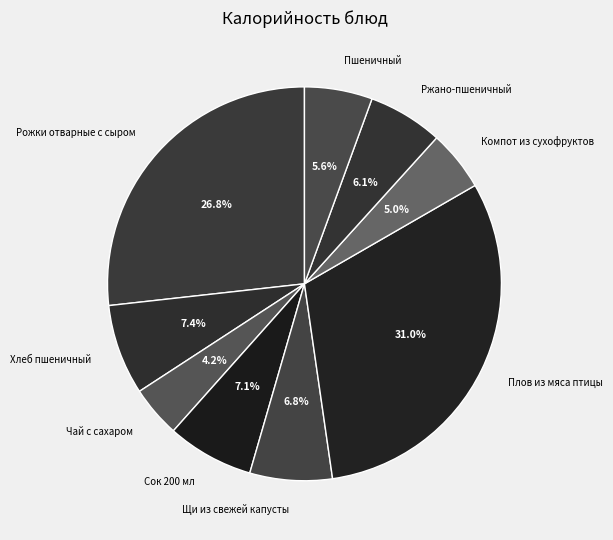

To the nearest percent, what is the difference between the Пшеничный and Плов из мяса птицы slice percentages?

25%